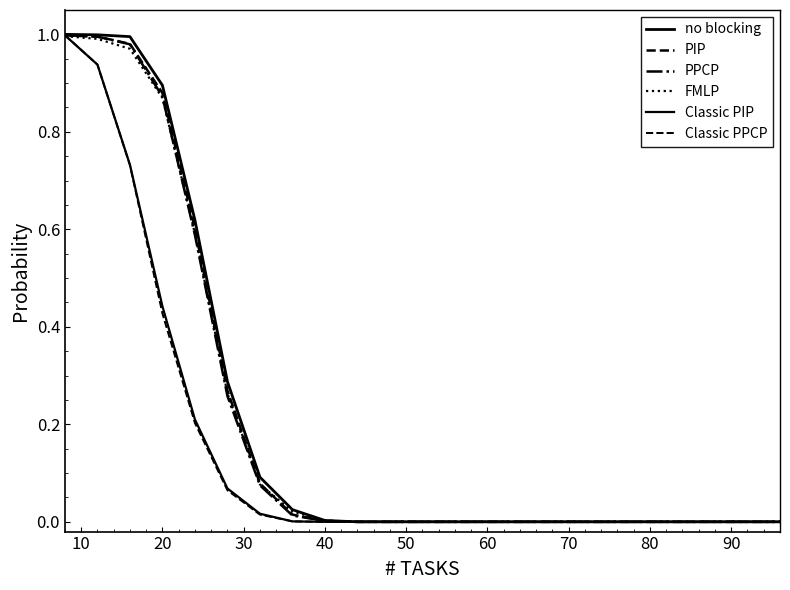

How many distinct data groups are displayed?

6